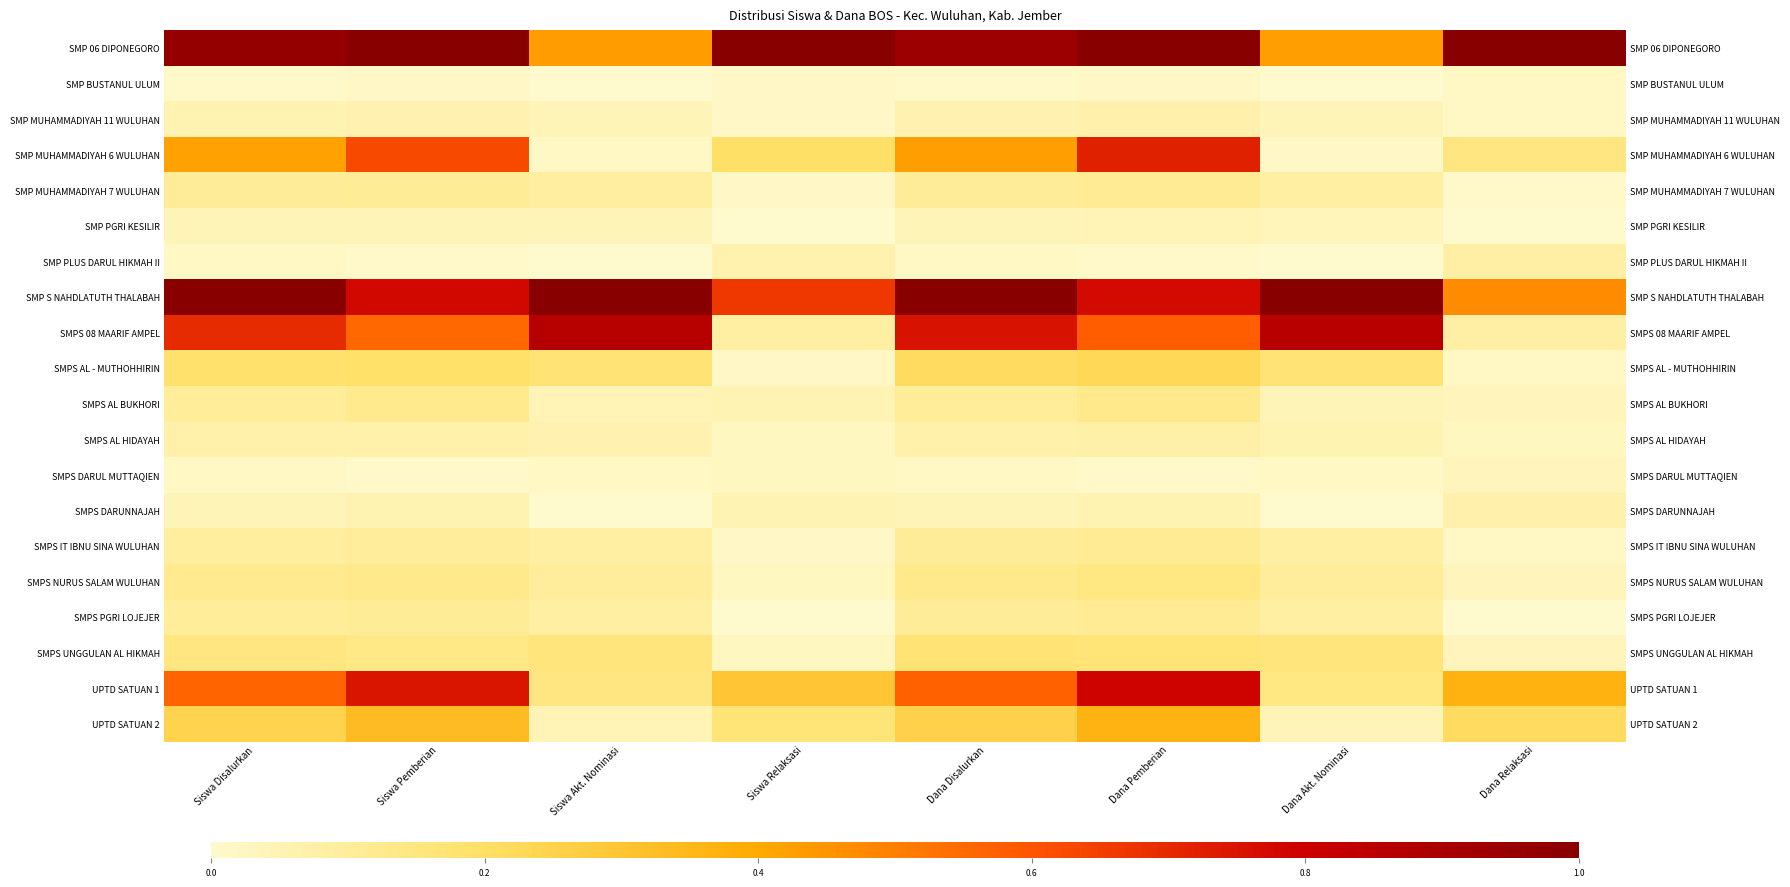

The value of SMPS DARUNNAJAH at Siswa Akt. Nominasi is -0.0. True or false?

False